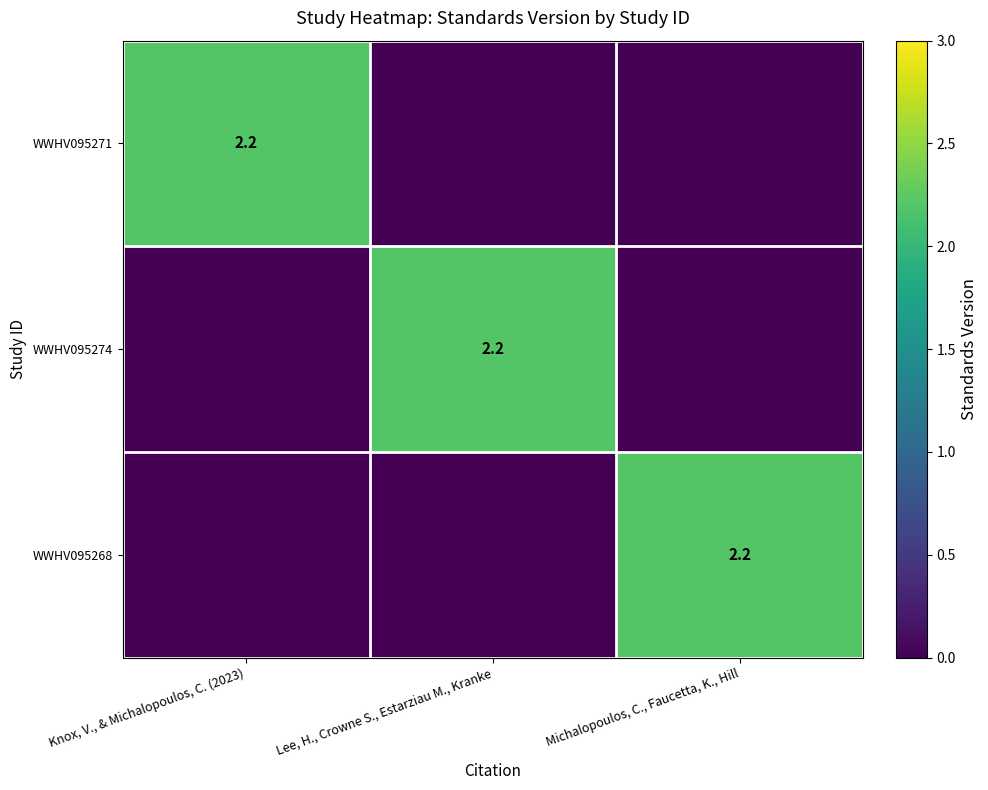

The WWHV095268 series shows 0.8 at Michalopoulos, C., Faucetta, K., Hill. True or false?

False